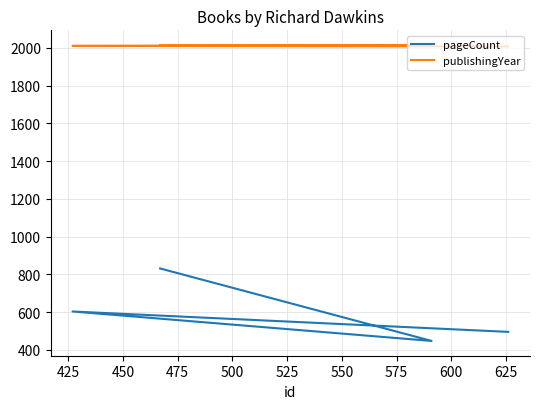

Reading left to right, transcribe all the data shown in this chart.

pageCount: 496	604	448	832
publishingYear: 2008	2011	2015	2013